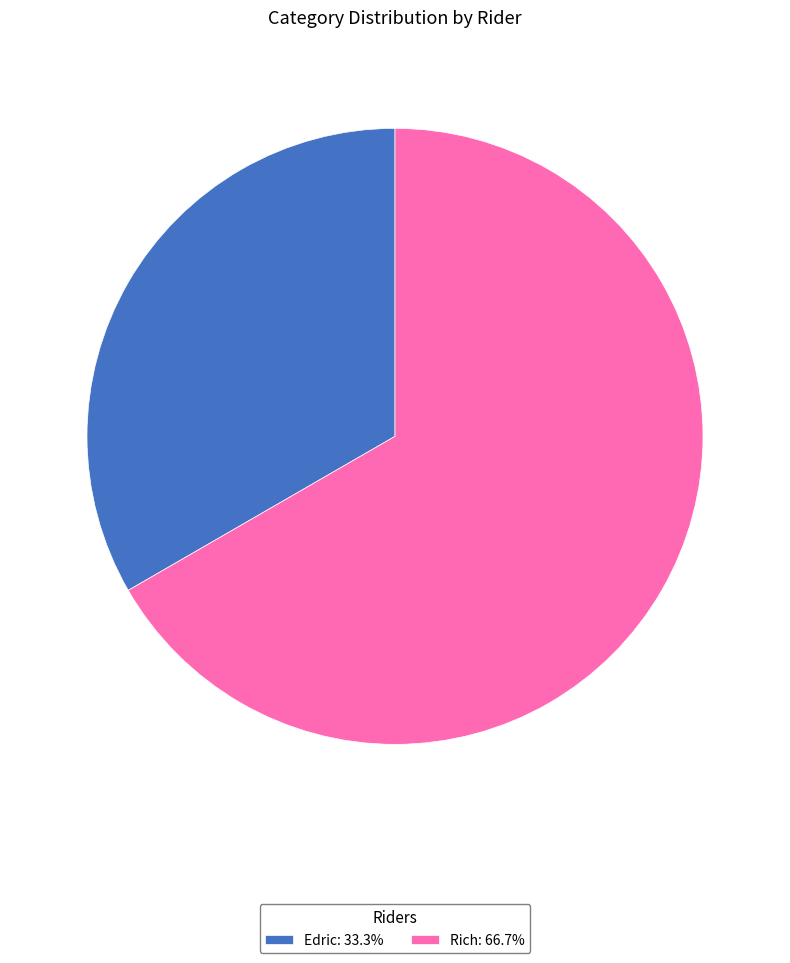

Which slice represents more than half of the pie?

Rich